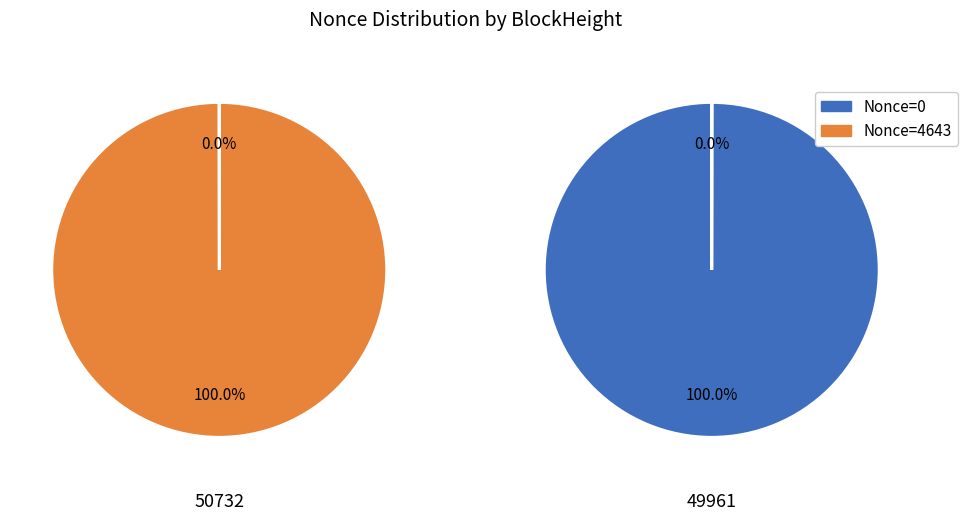

Is the sum of 50732 and 49961 greater than half?

Yes